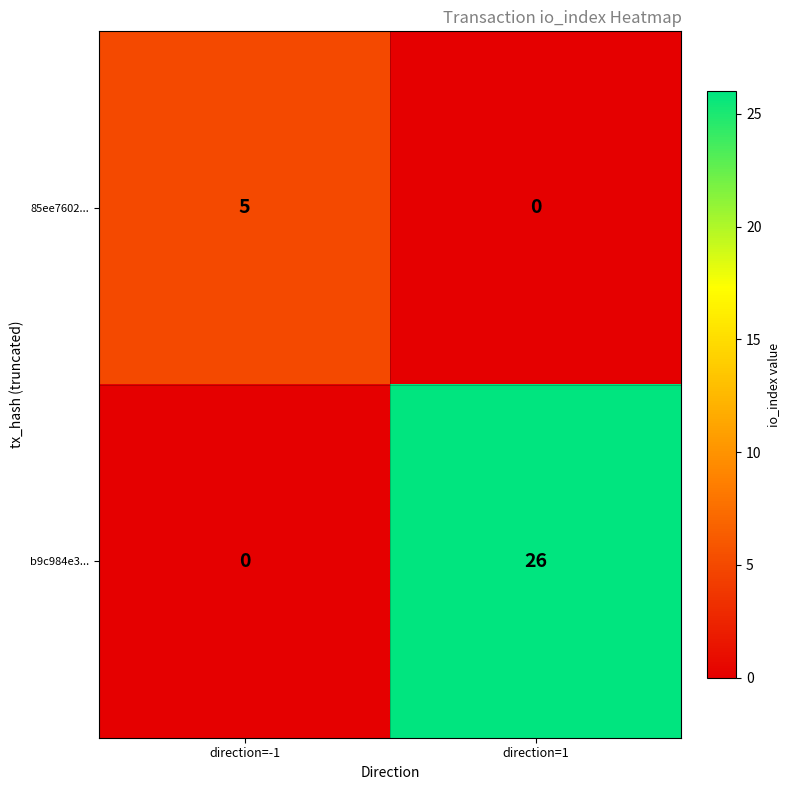

Reading left to right, extract all data points from this chart.

85ee7602...: direction=-1=5	direction=1=0
b9c984e3...: direction=-1=0	direction=1=26